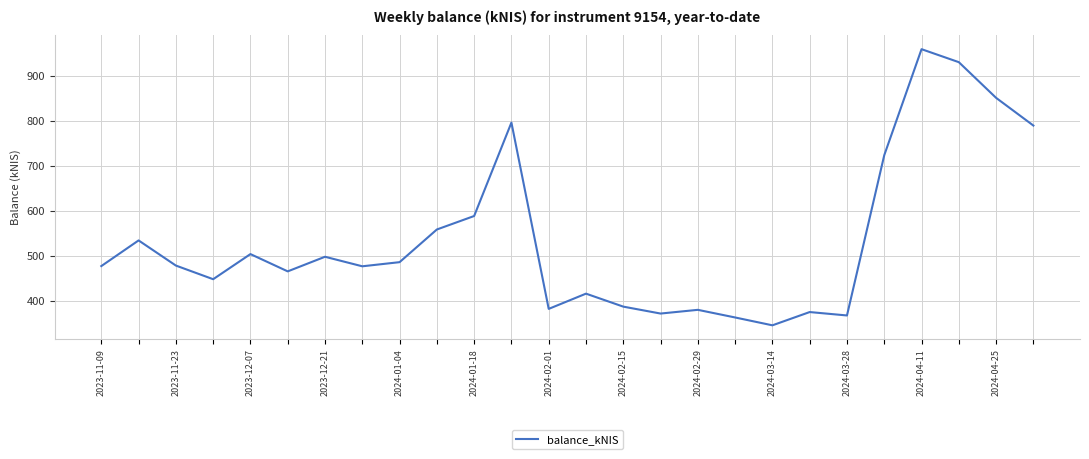

Count the number of values greater than 478.

13